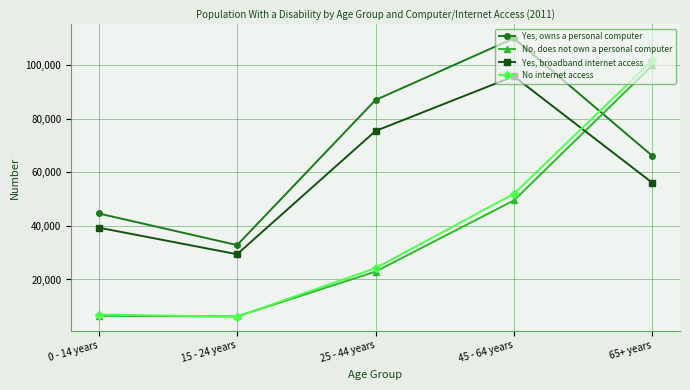

Rank the series at 45 - 64 years from highest to lowest value.

Yes, owns a personal computer, Yes, broadband internet access, No internet access, No, does not own a personal computer